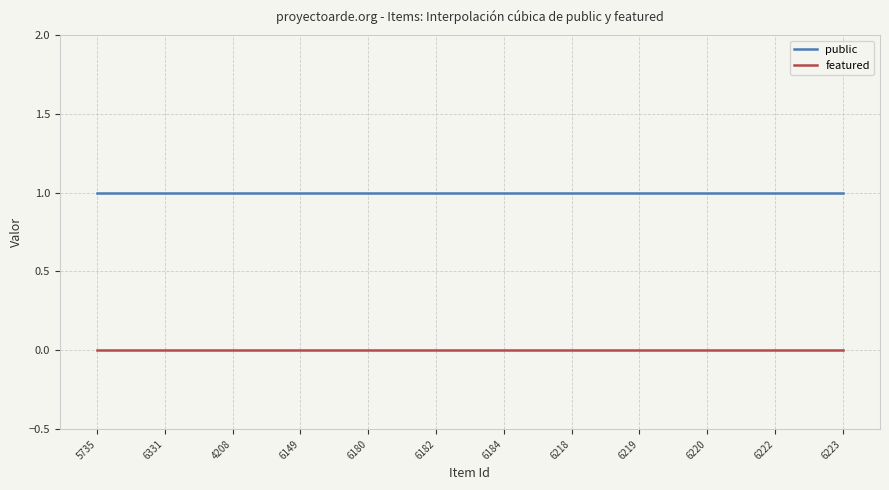

True or false: featured and public cross at least once.

False